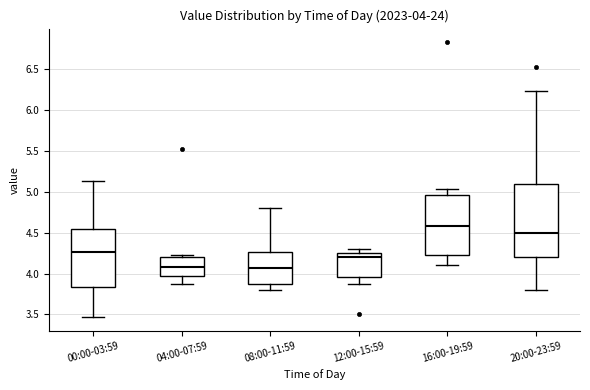

Which box has the highest median line?

16:00-19:59